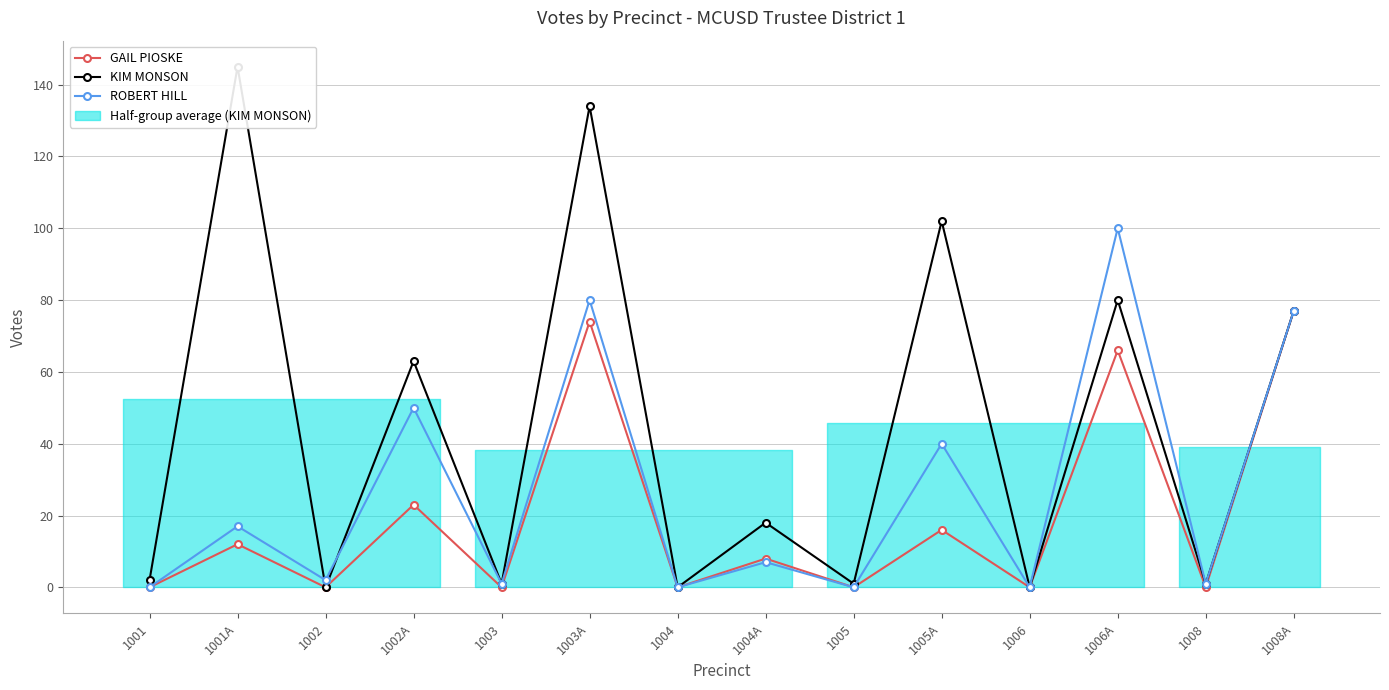

True or false: GAIL PIOSKE has more than 2 points higher than both neighbors.

True